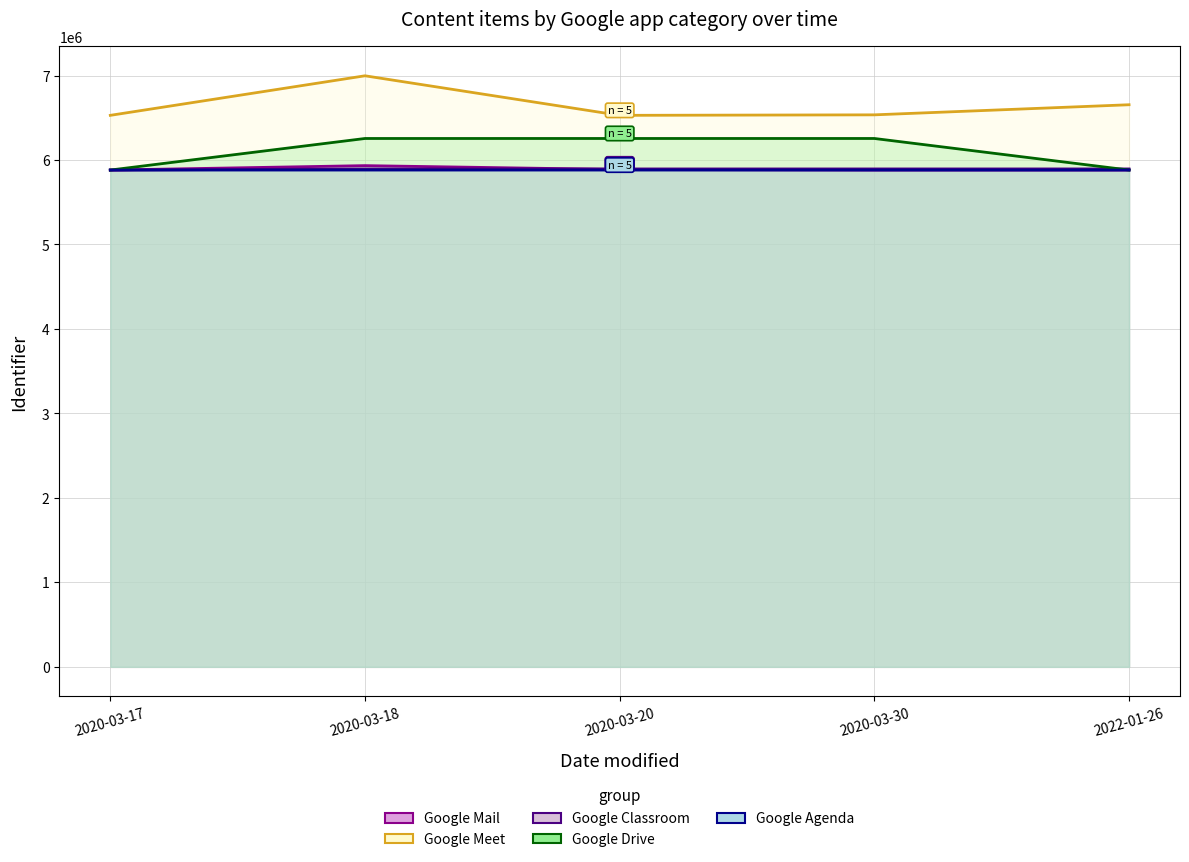

What is the average value of the Google Meet line series?

6648752